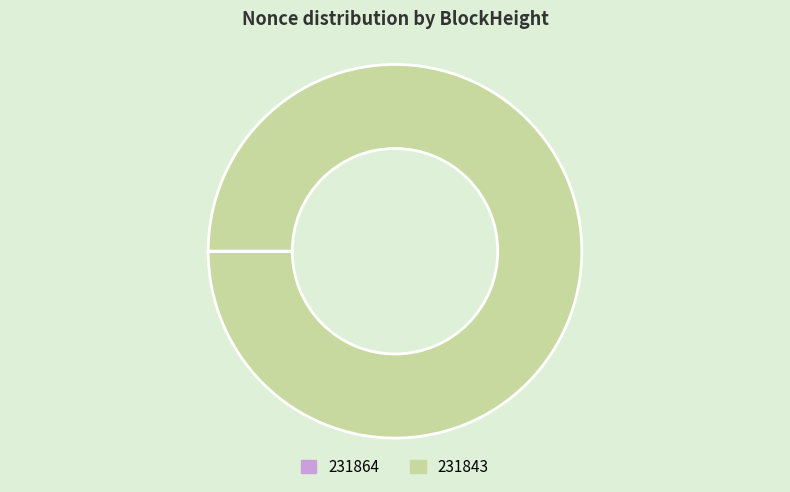

The 231843 slice represents 100% of the pie. True or false?

True